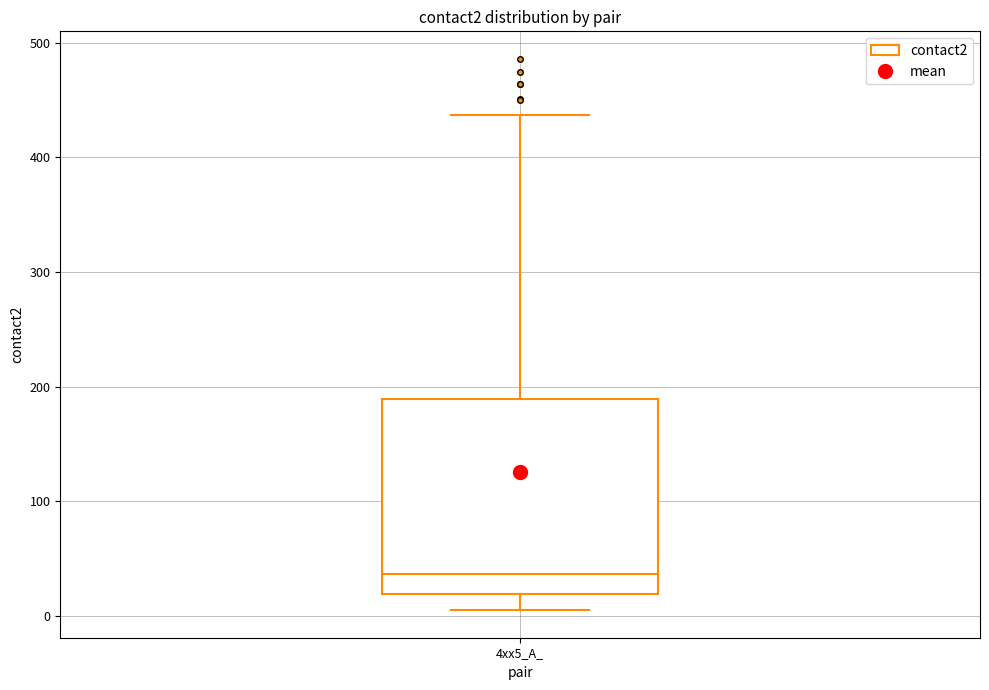

Read this box plot against the y-axis: the position of the median line, the range covered by the box, and the ends of both whiskers. The values are not printed on the chart, so give them approximately, as read against the axis.

median 40, box 20 to 190, whiskers 10 to 440